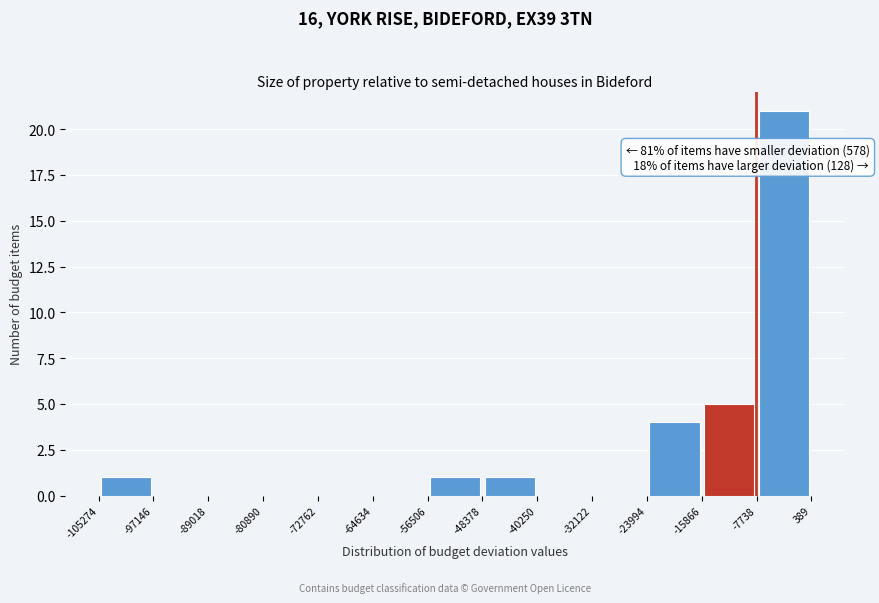

Over which range of the x-axis is the bar tallest?

-7738 to 389